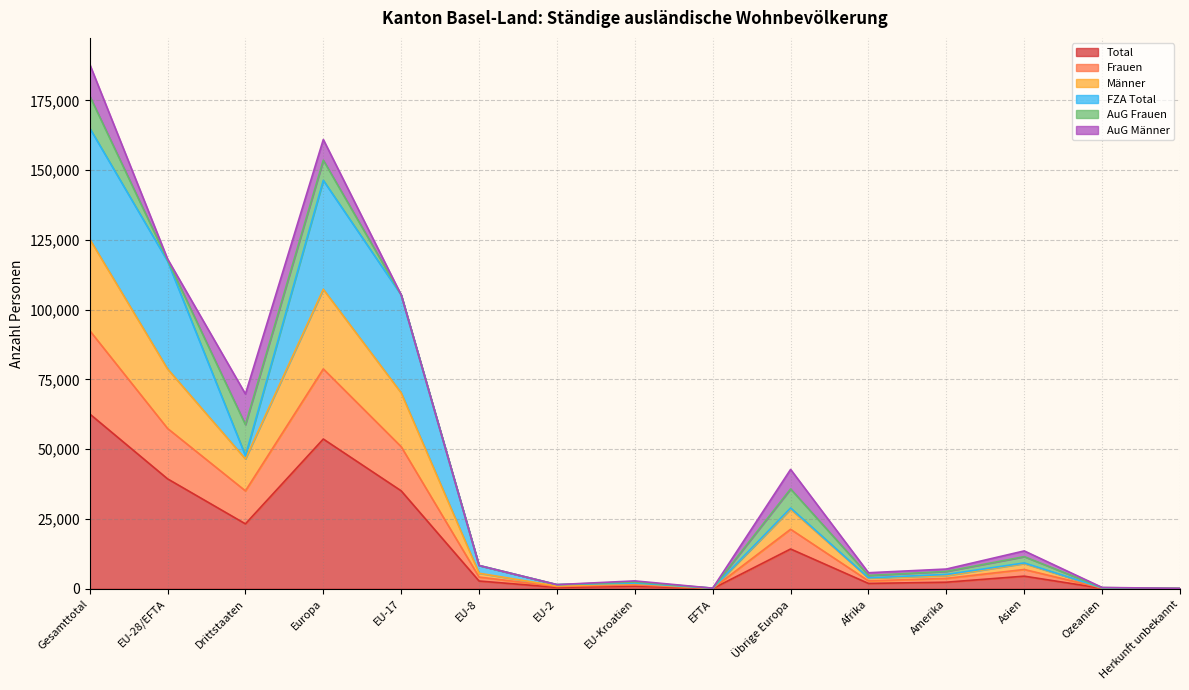

Where is the first local minimum for Frauen?

Drittstaaten